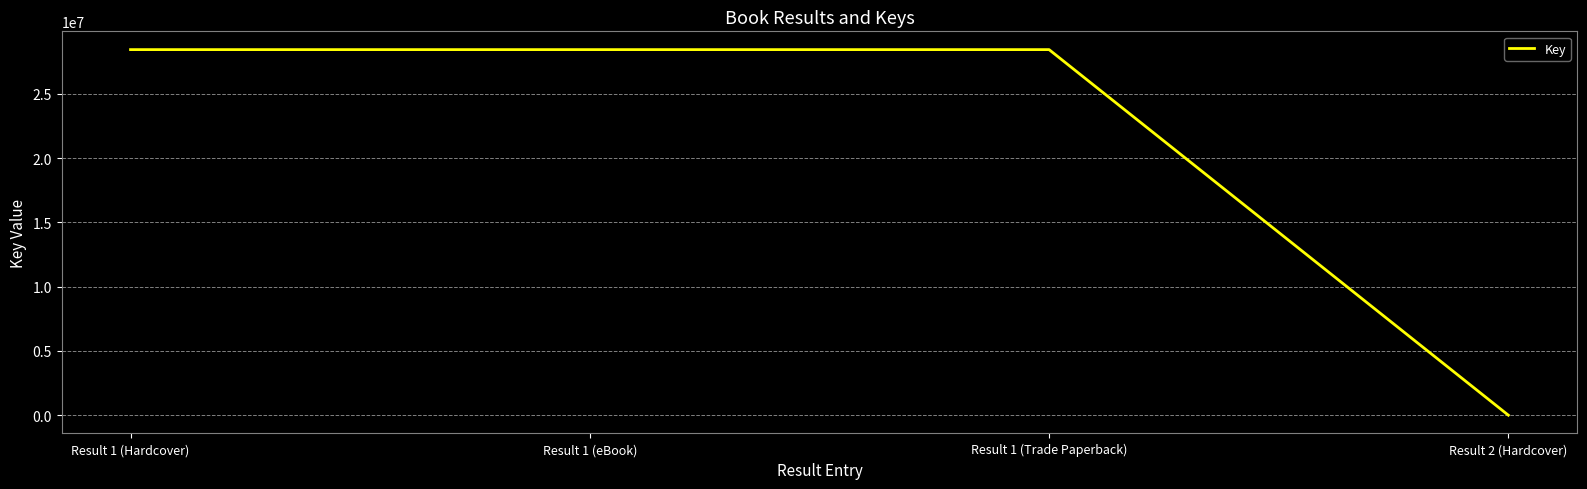

How many distinct data groups are displayed?

1